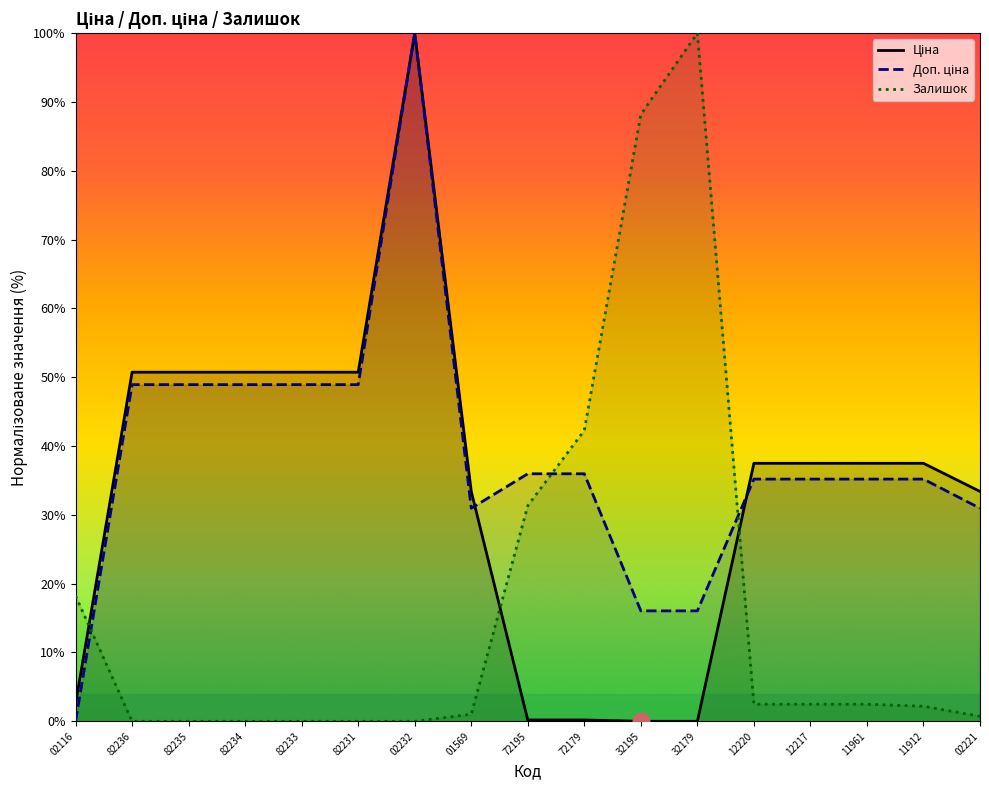

Is it true that Доп. ціна equals 100.0 at 02232?

True